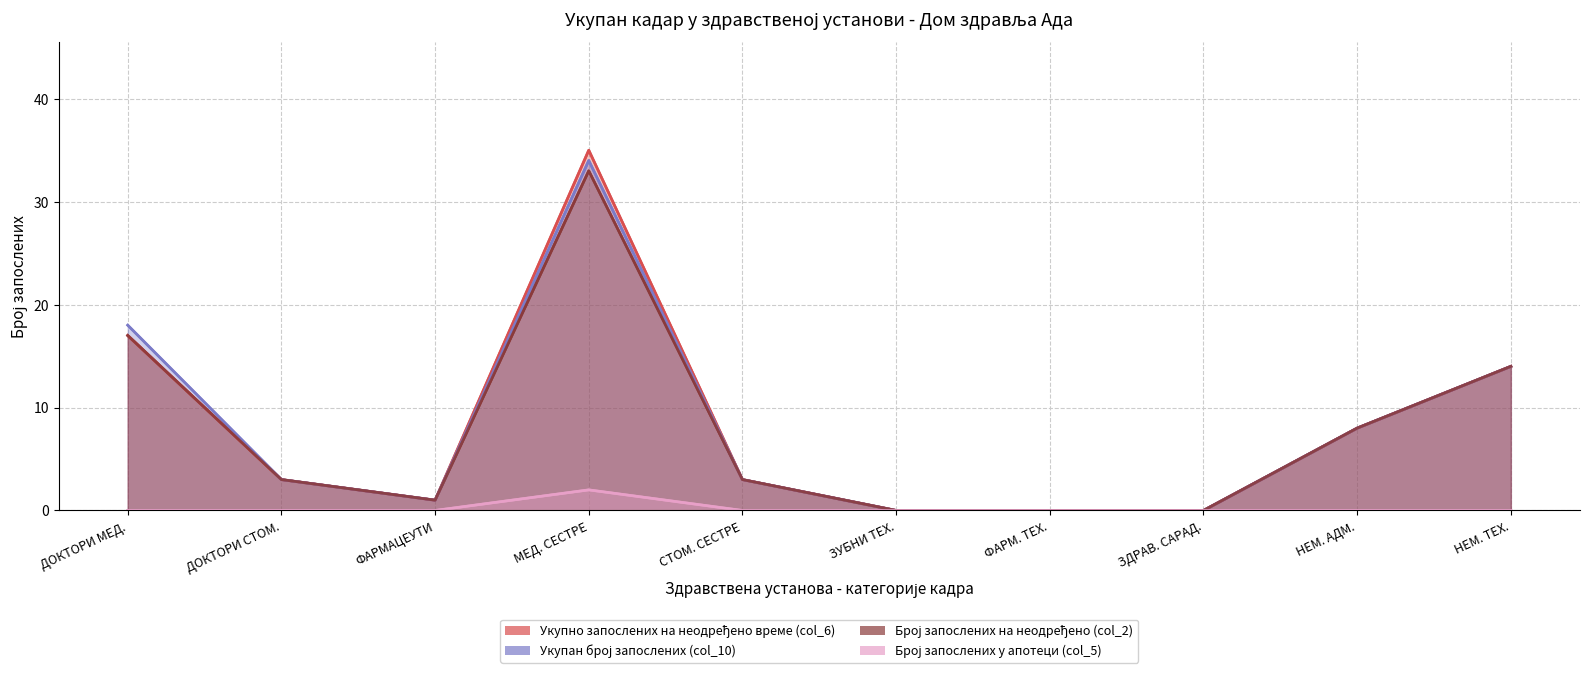

True or false: Укупно запослених на неодређено време (col_6) and Број запослених на неодређено (col_2) cross at least once.

False